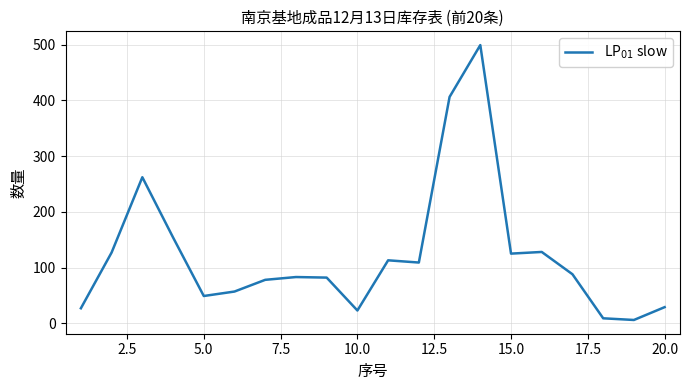

What is the greatest value displayed?

499